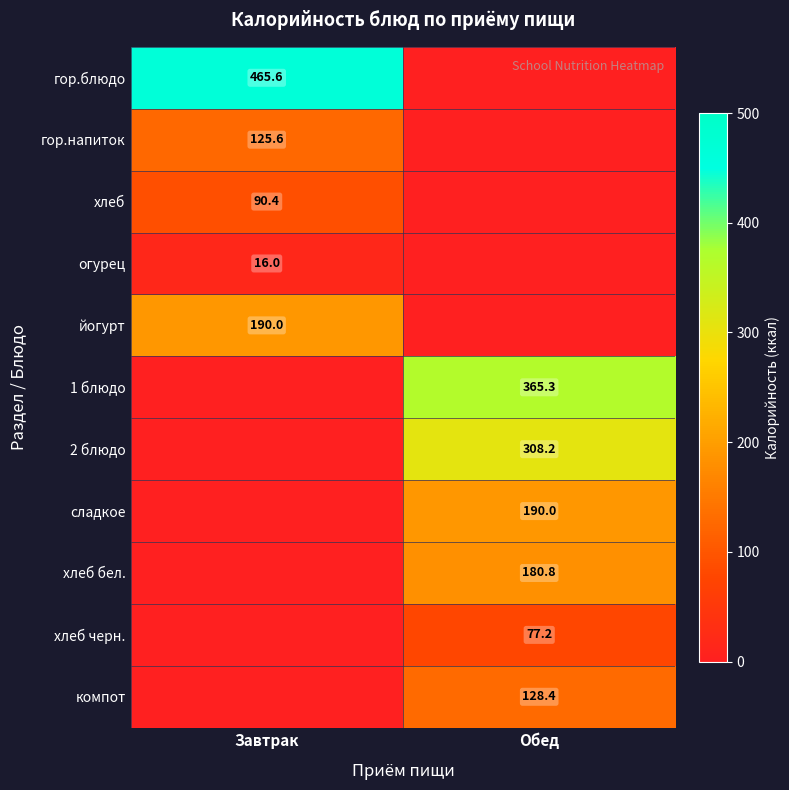

True or false: 2 блюдо has a value of 308.2 at Обед.

True